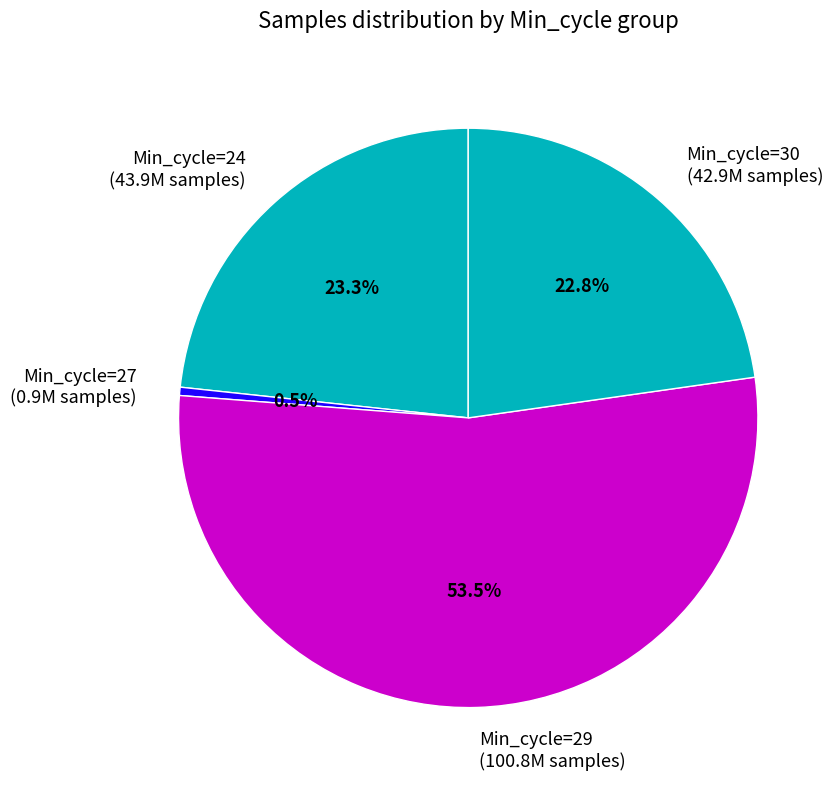

How many segments does this pie chart have?

4